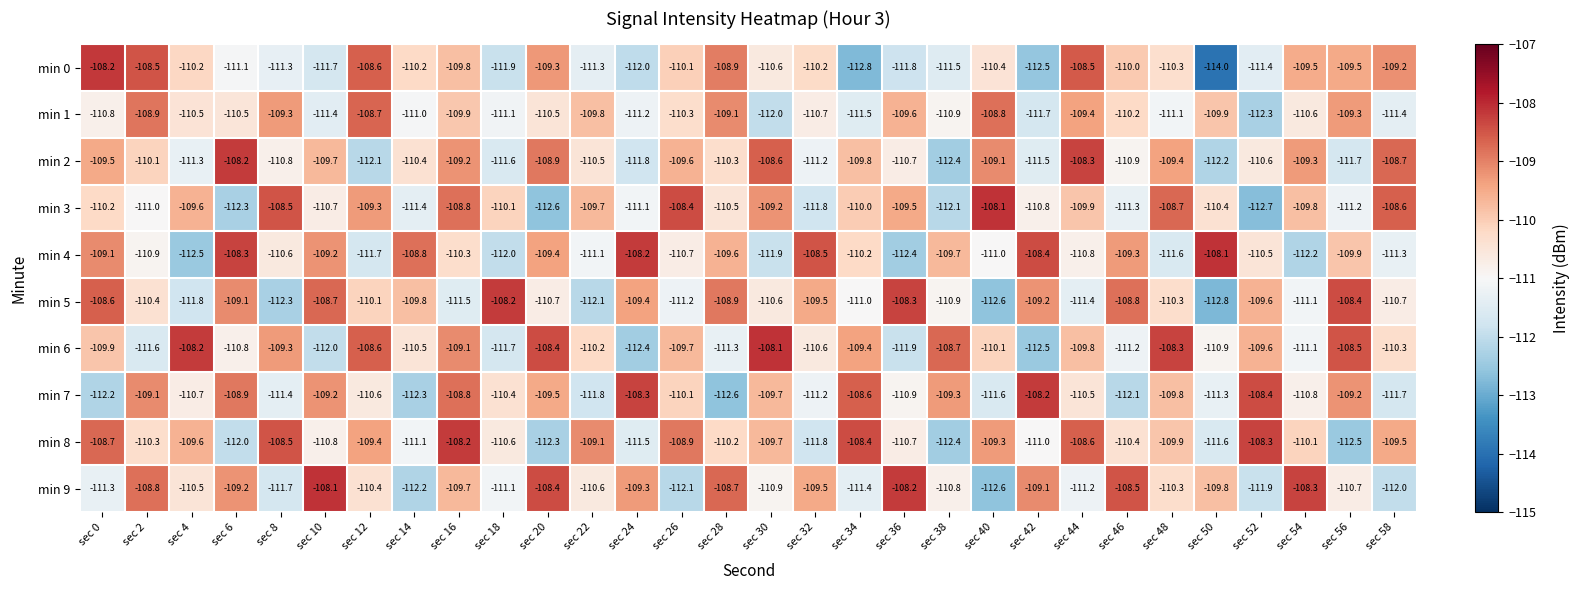

What is the difference between the second highest and second lowest values in the min 4 series?

4.2